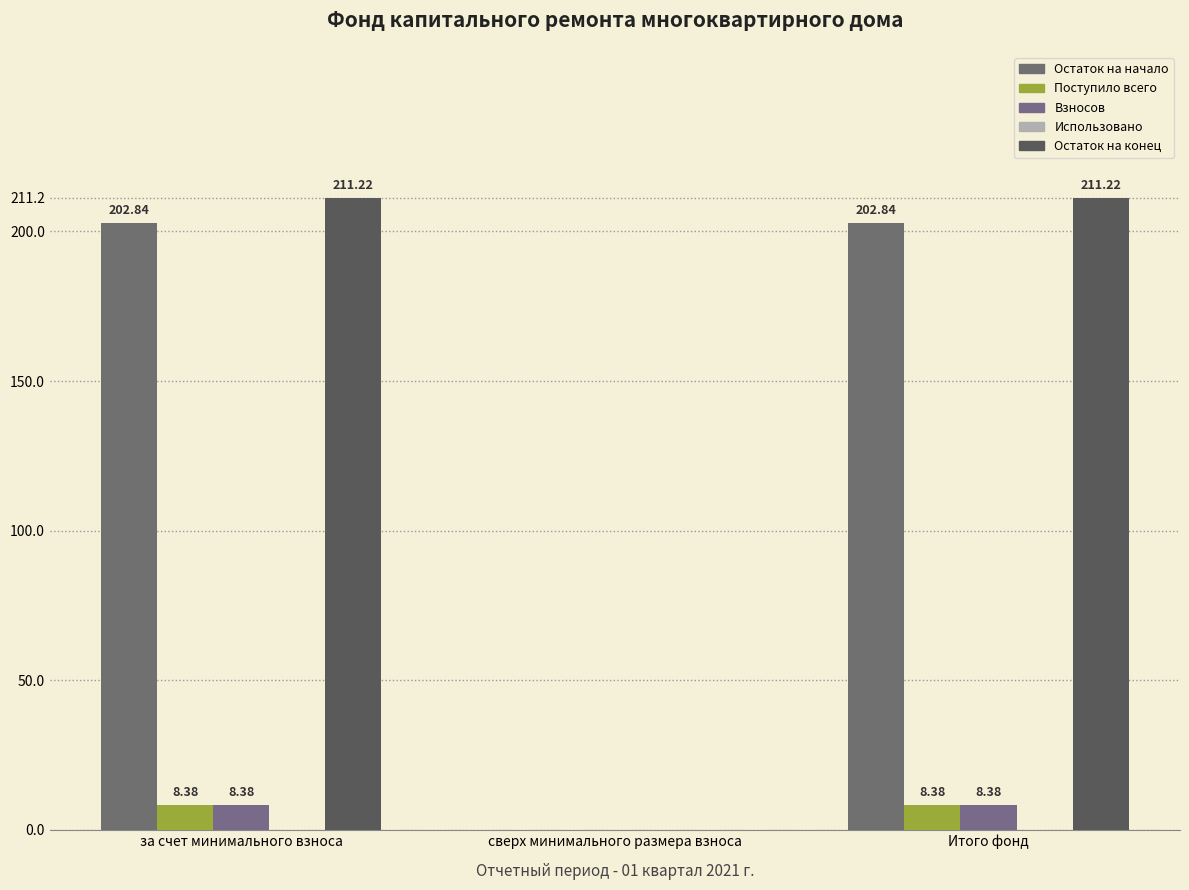

How many series are shown in this chart?

4